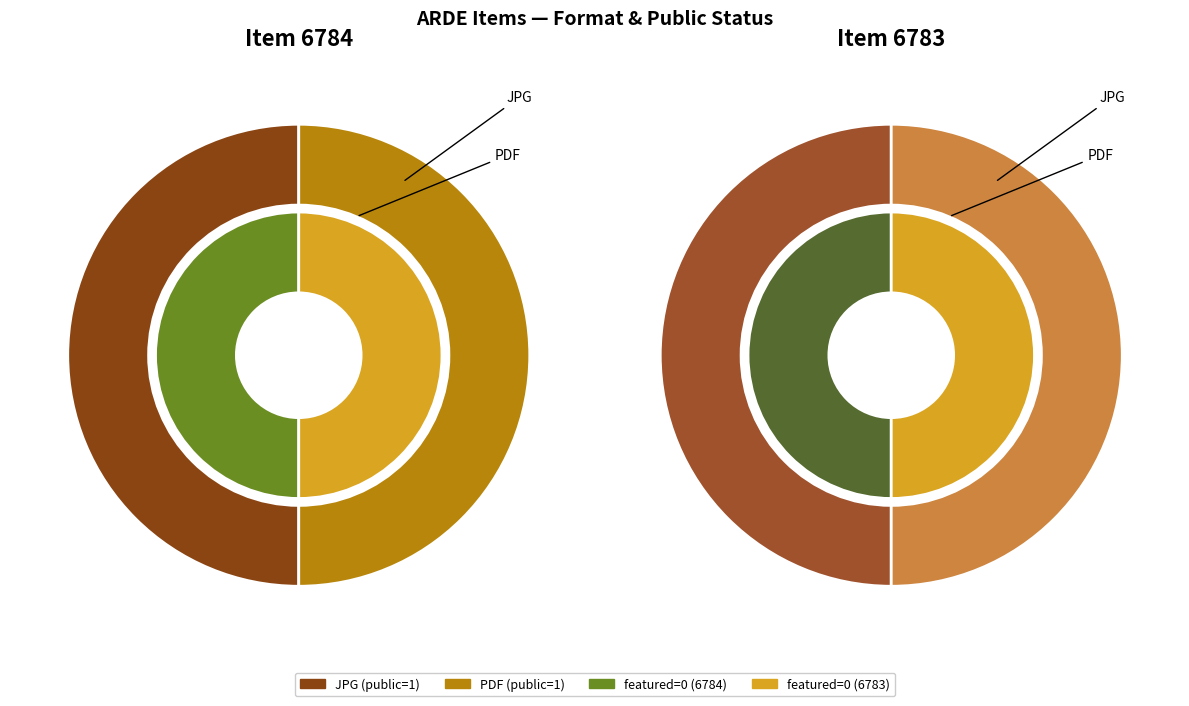

How many segments does this pie chart have?

2